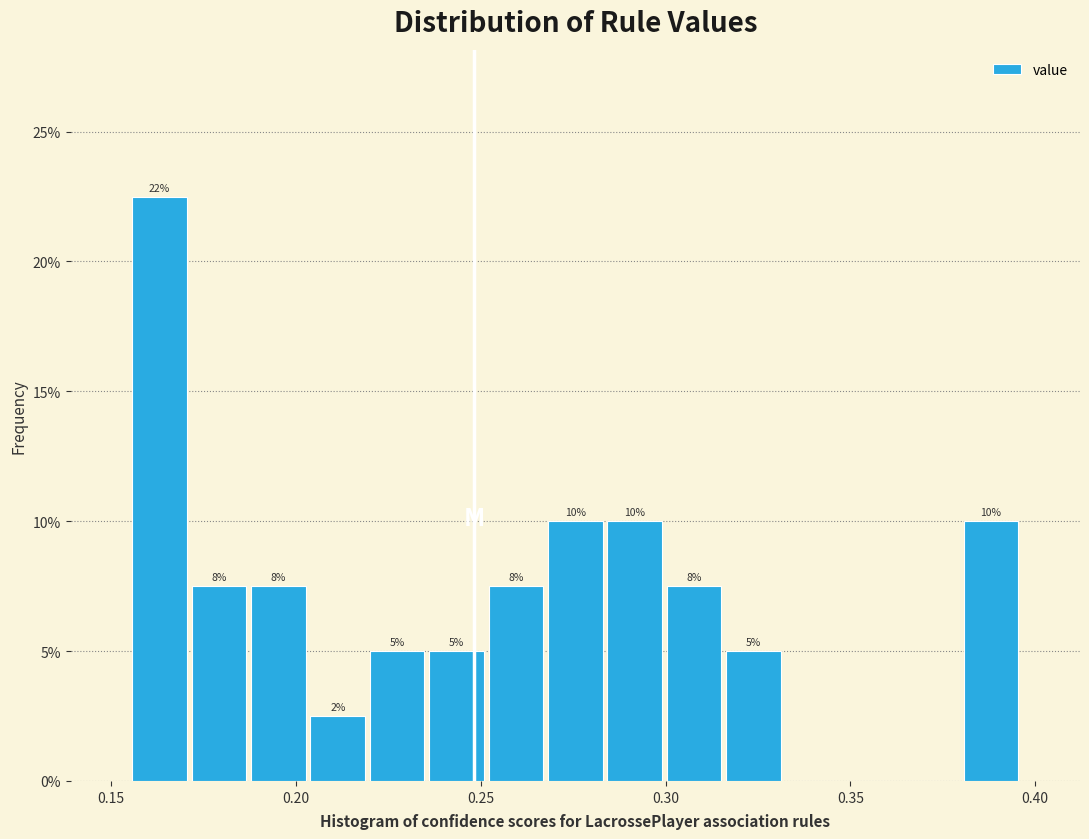

Read against the x-axis, roughly where is the centre of the tallest bar?

0.165